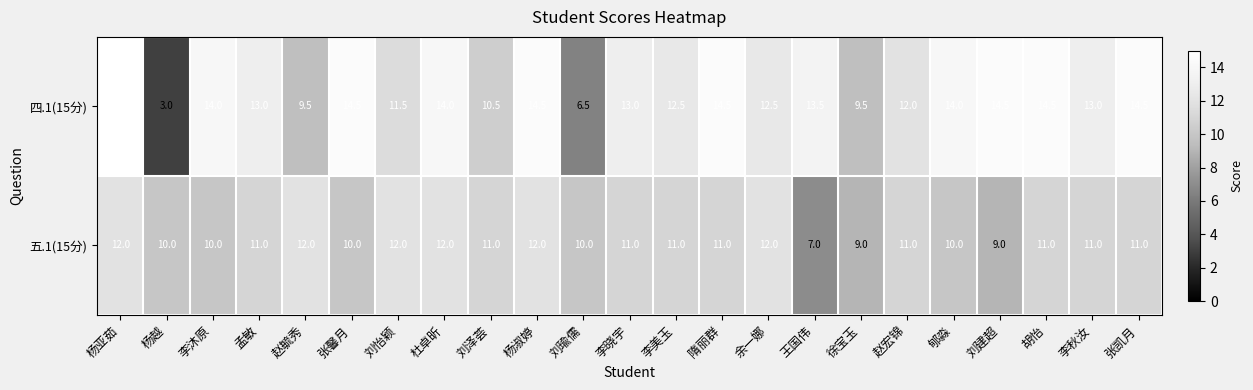

Rank the series by their maximum value, from highest to lowest.

四.1(15分), 五.1(15分)